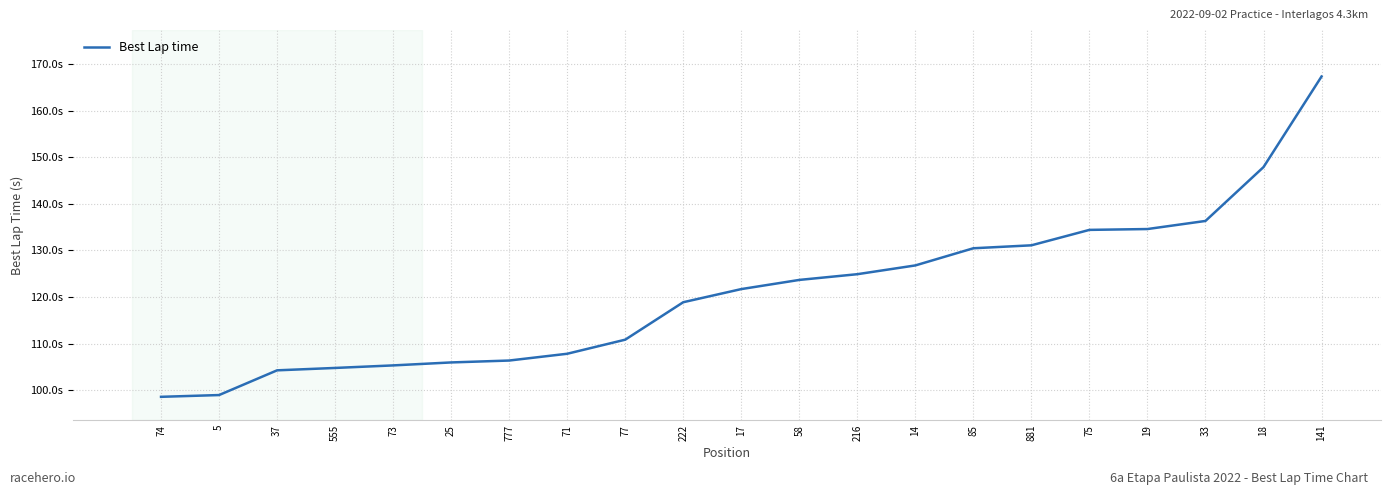

Is this an area chart (filled region under the line)?

No